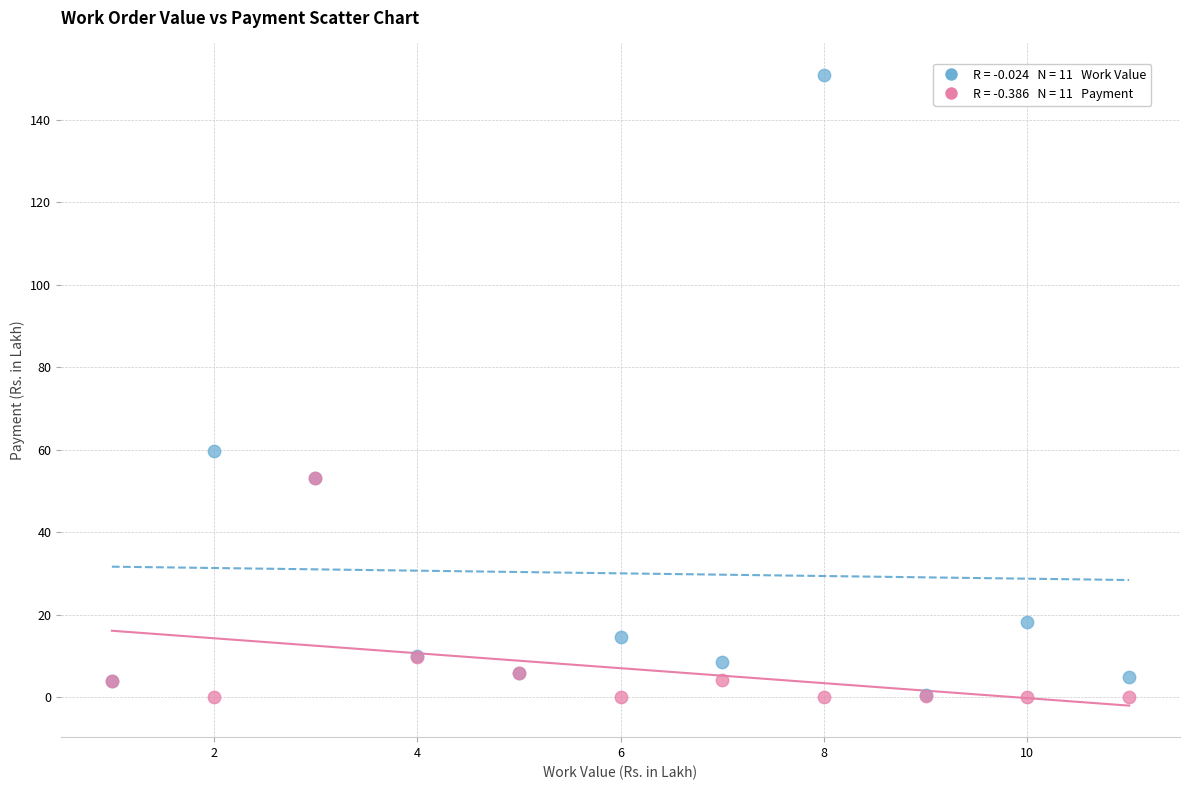

Across all series, what Y value is closest to 75?

59.7